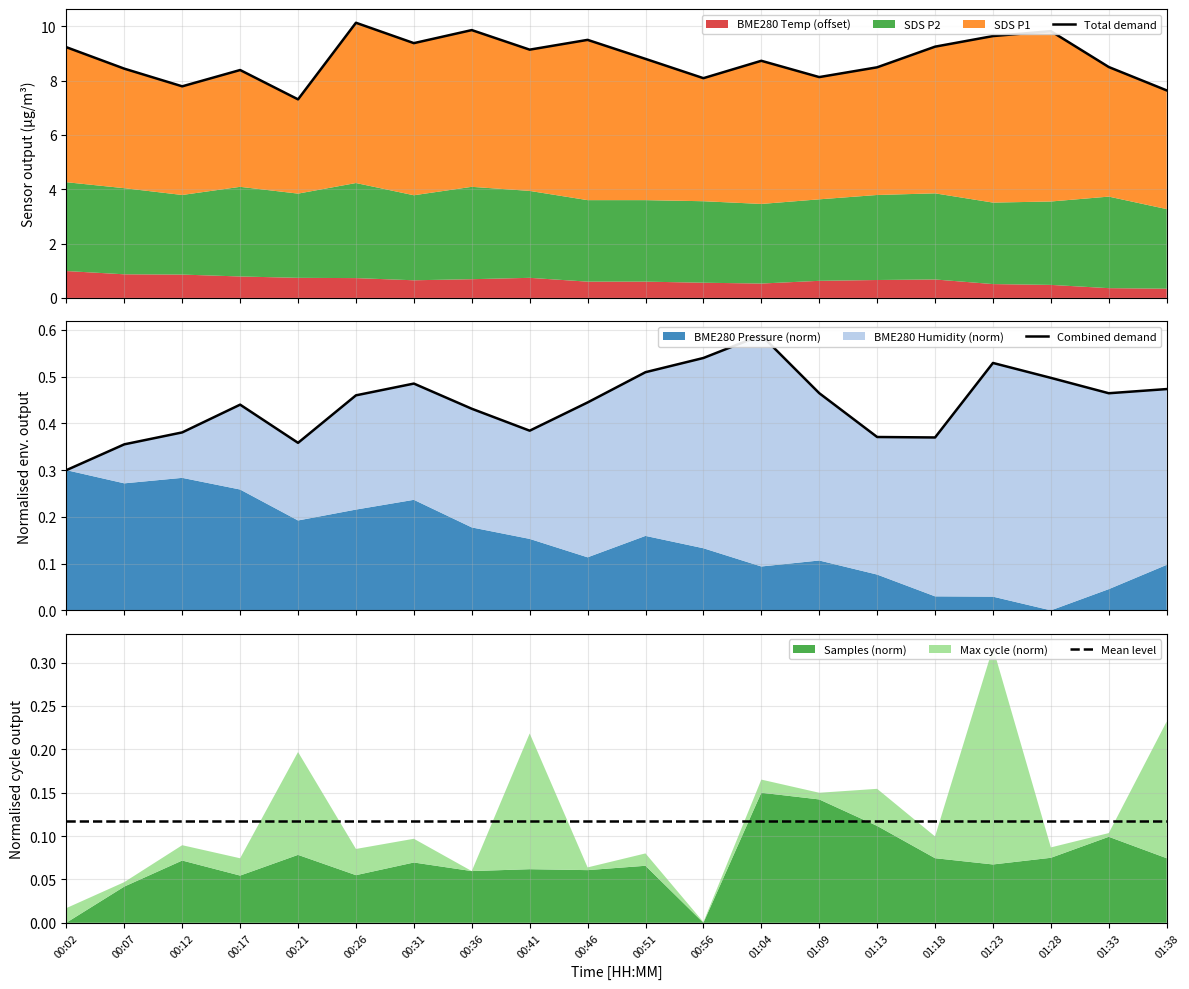

Which has a higher value, 00:21 or 01:33?

01:33